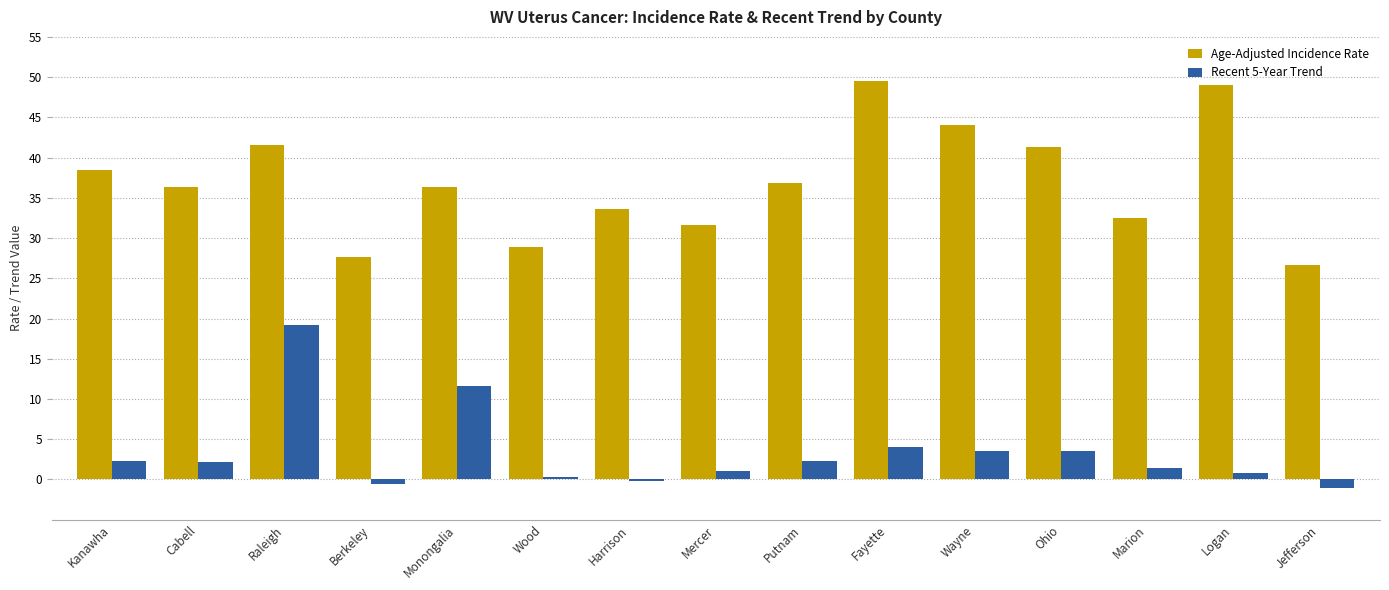

At which label is Age-Adjusted Incidence Rate closest to 38?

Kanawha